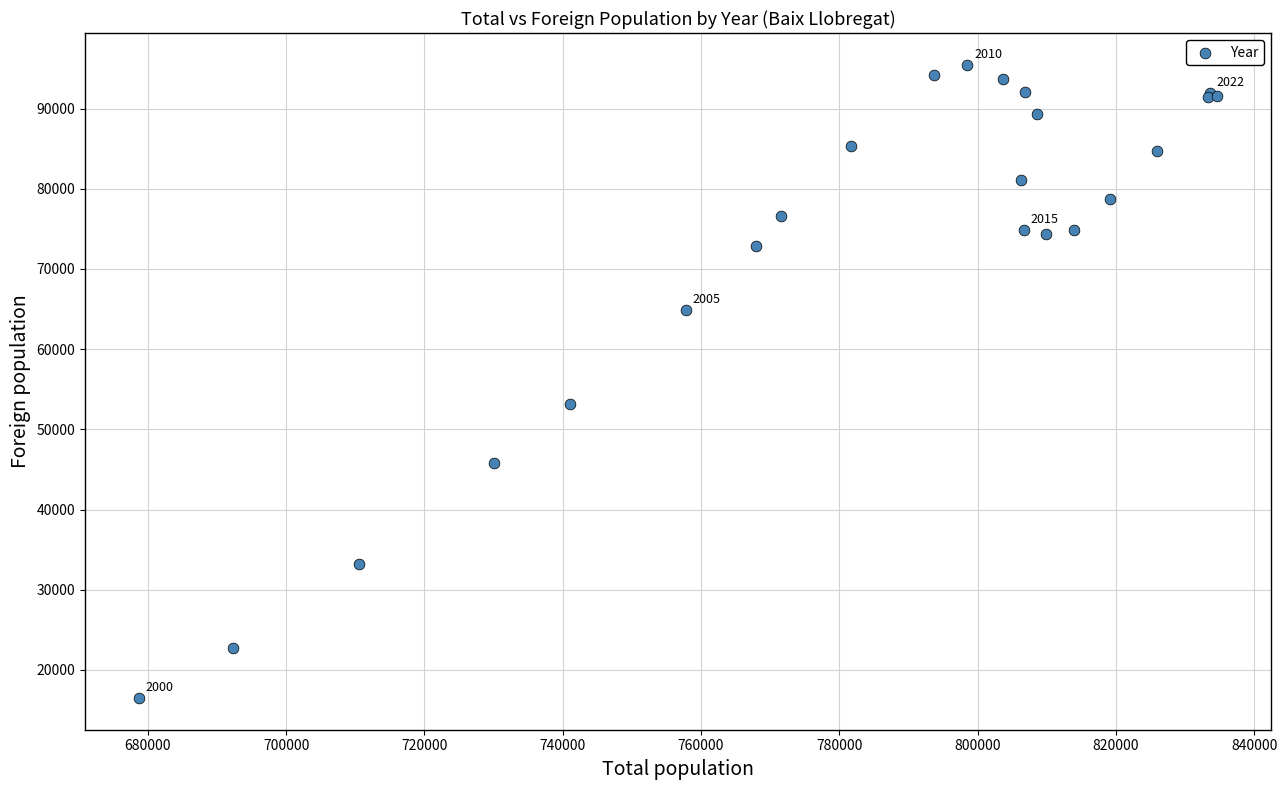

What Y value in the scatter plot is closest to 55986?

53151